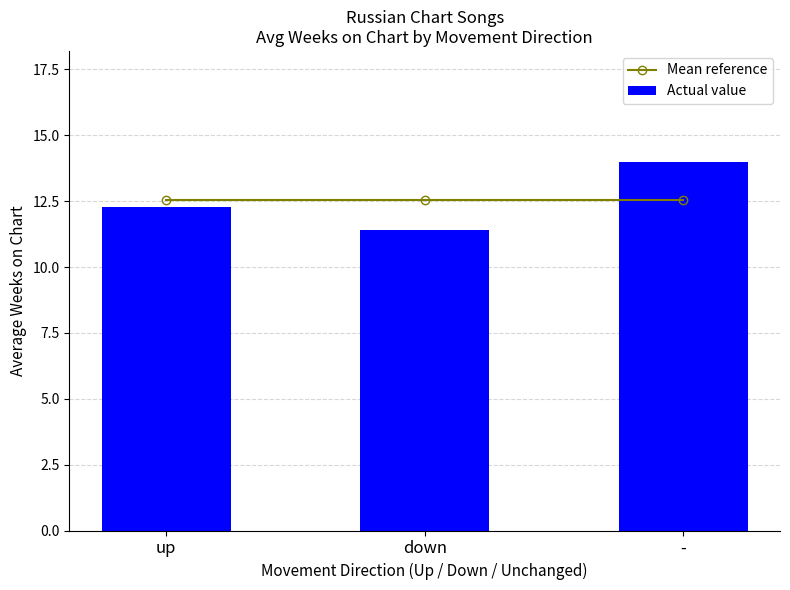

What is the label of the 3rd bar from the right?

up